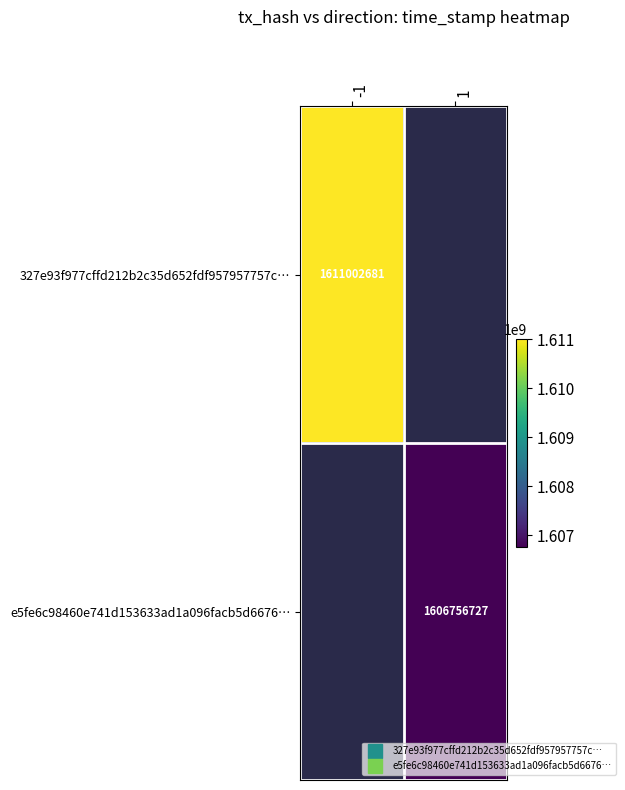

Which label corresponds to the largest value in the chart?

-1